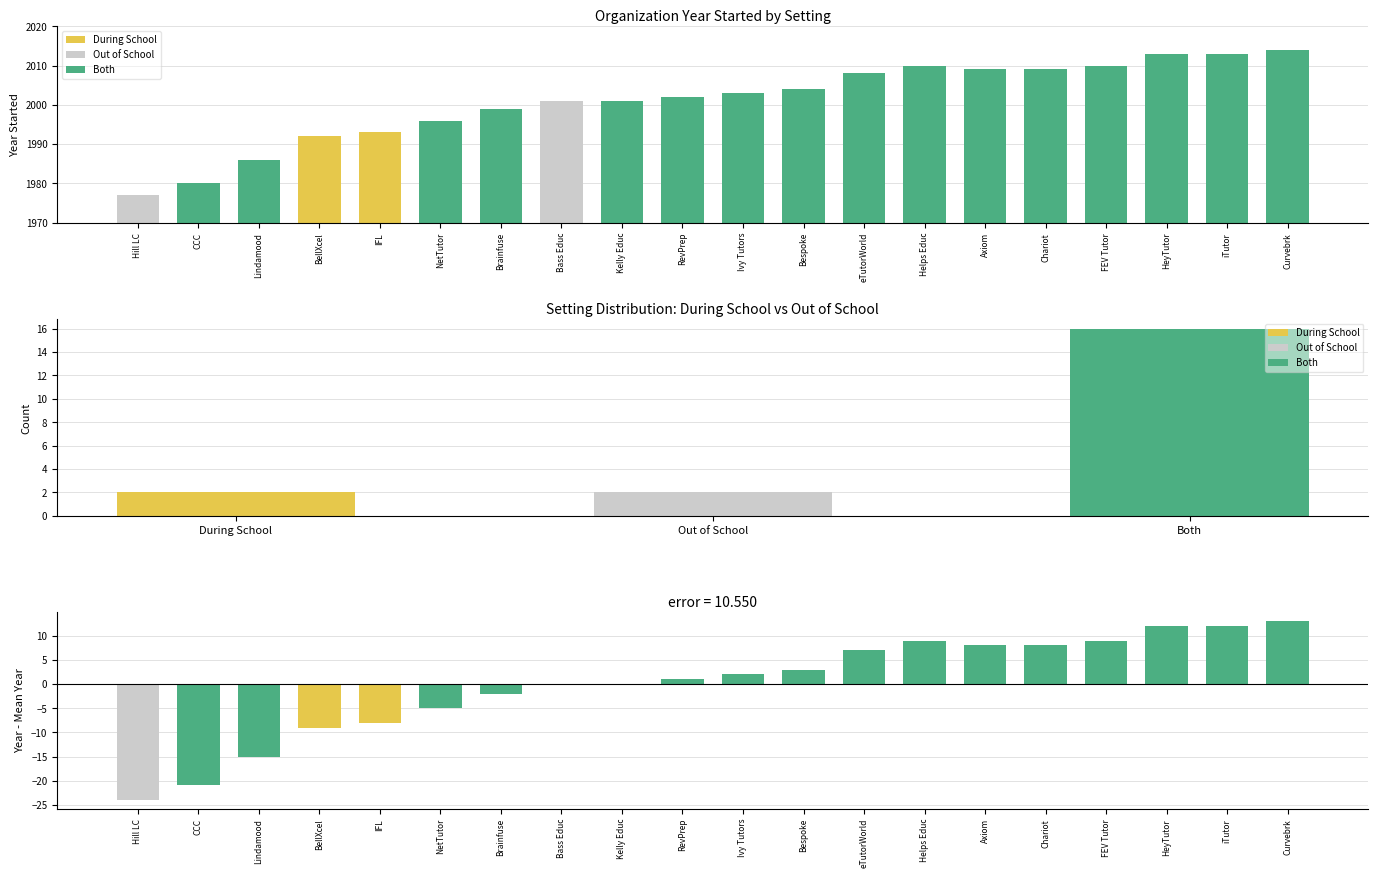

What is the minimum value for Year Started?

1977